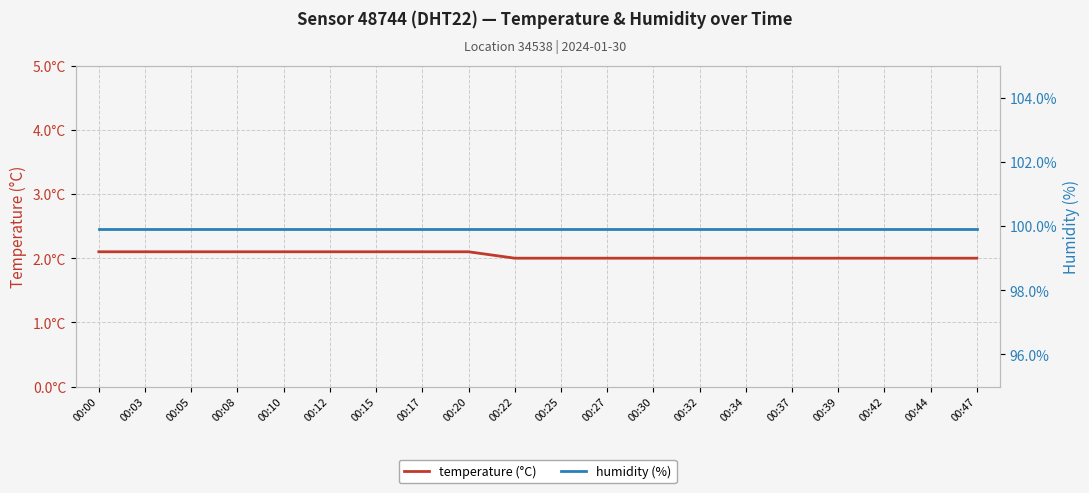

The value of humidity (%) at 00:37 is 99.9. True or false?

True